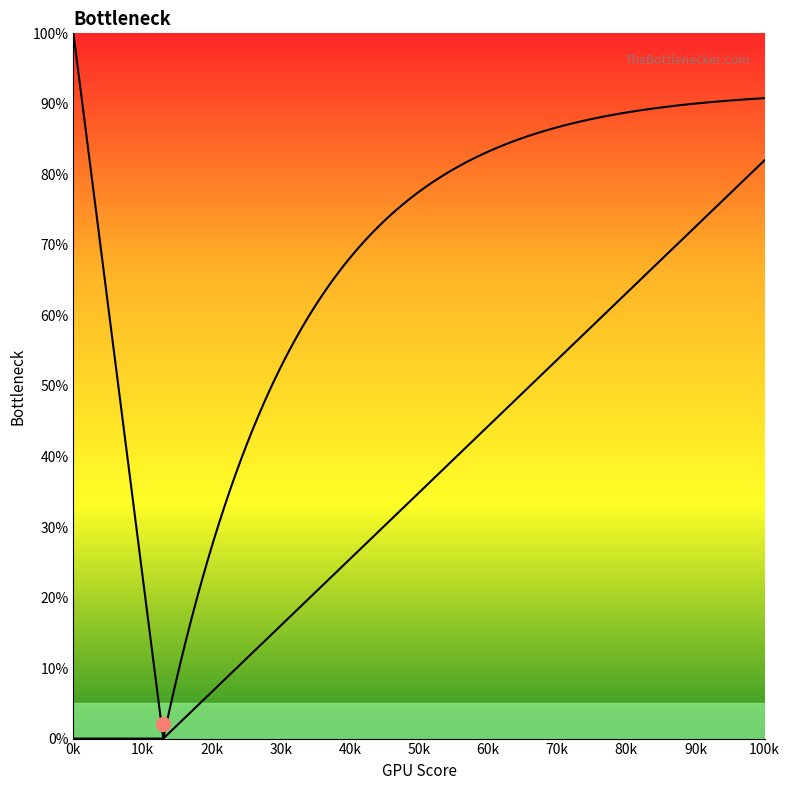

Is this an area chart (filled region under the line)?

No